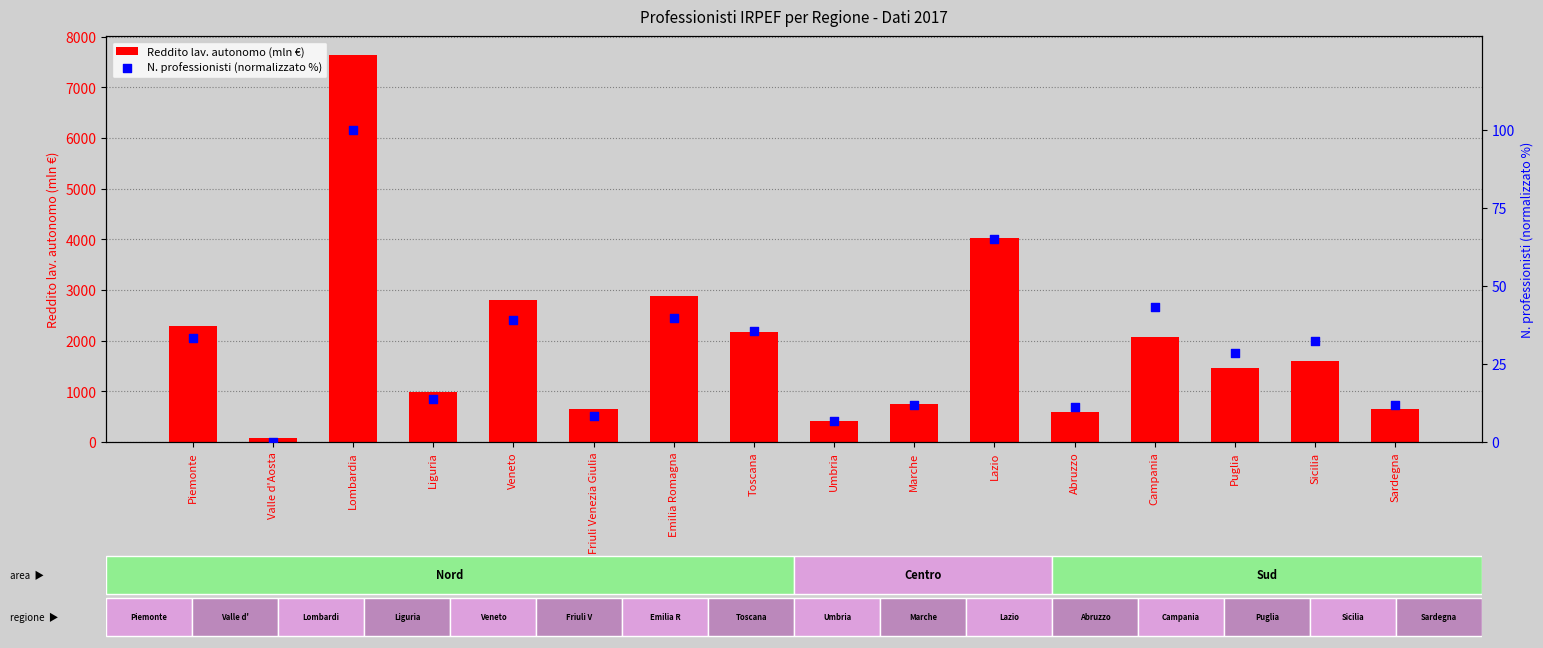

At which category is the sum across all series the highest?

Lombardia